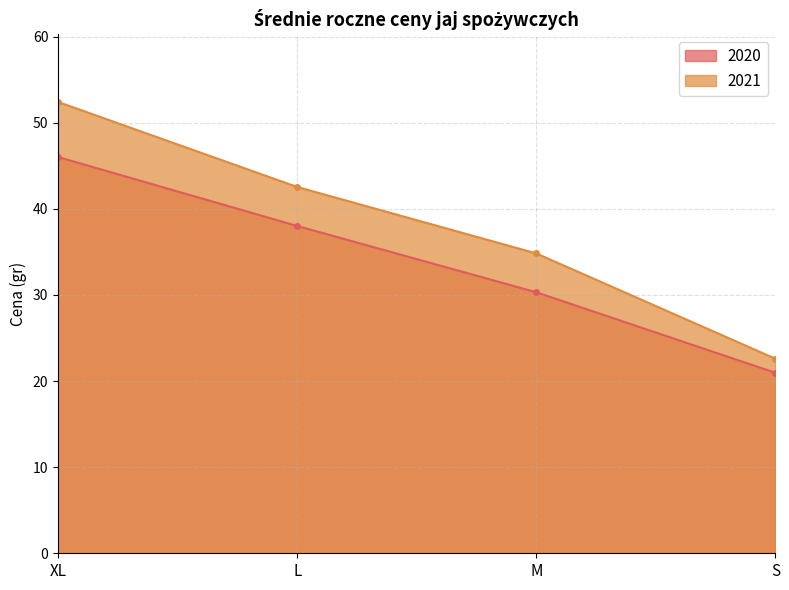

True or false: 2020 has a value of 30.3 at M.

True